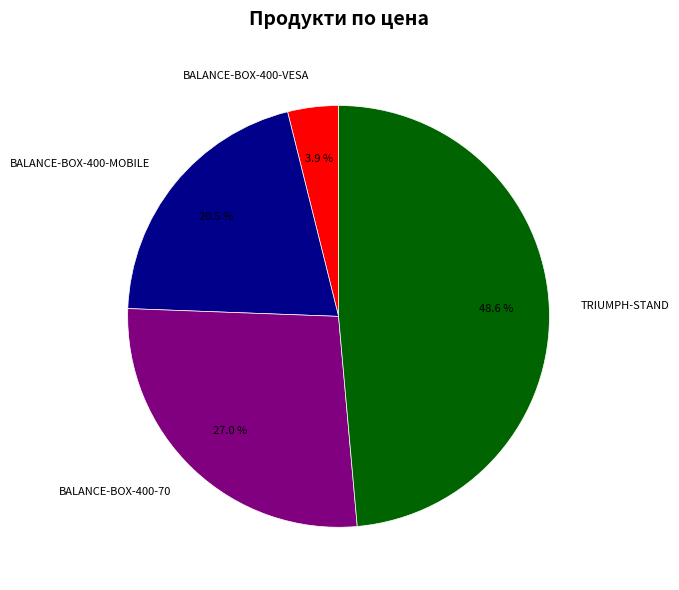

Is there a majority slice in this chart?

No